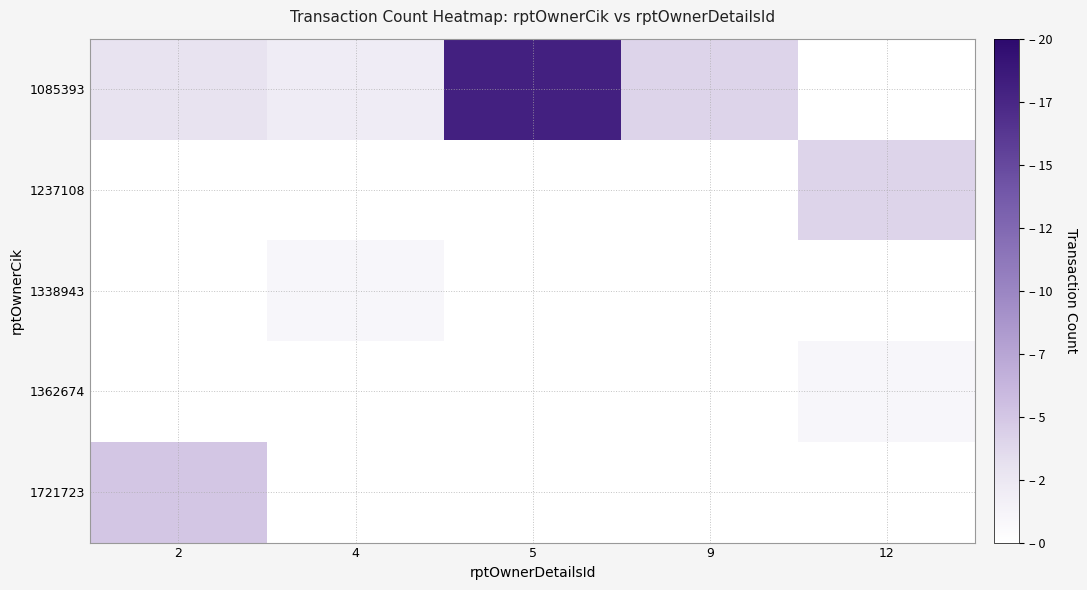

At 4, list the series in order from largest to smallest.

1085393, 1338943, 1237108, 1362674, 1721723